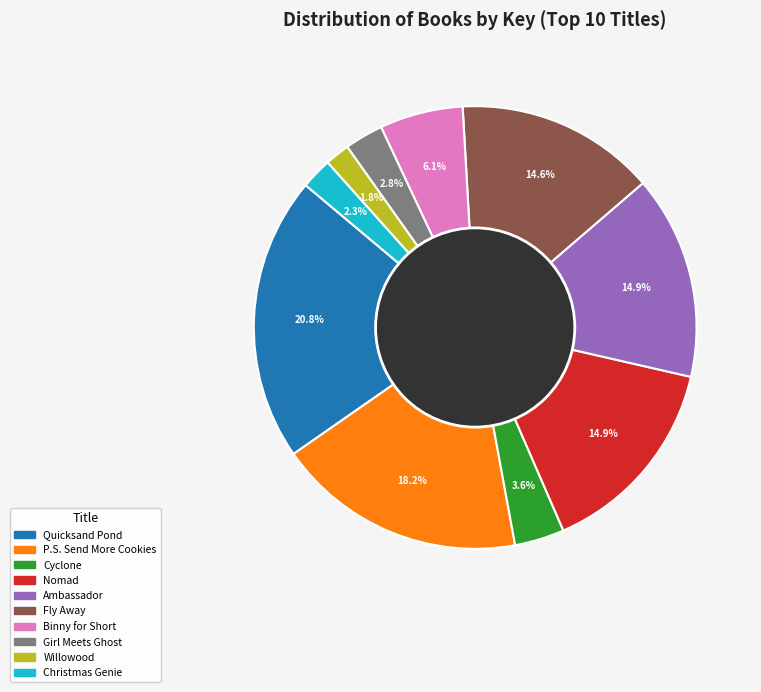

To the nearest percent, what percentage of the pie is Quicksand Pond?

21%